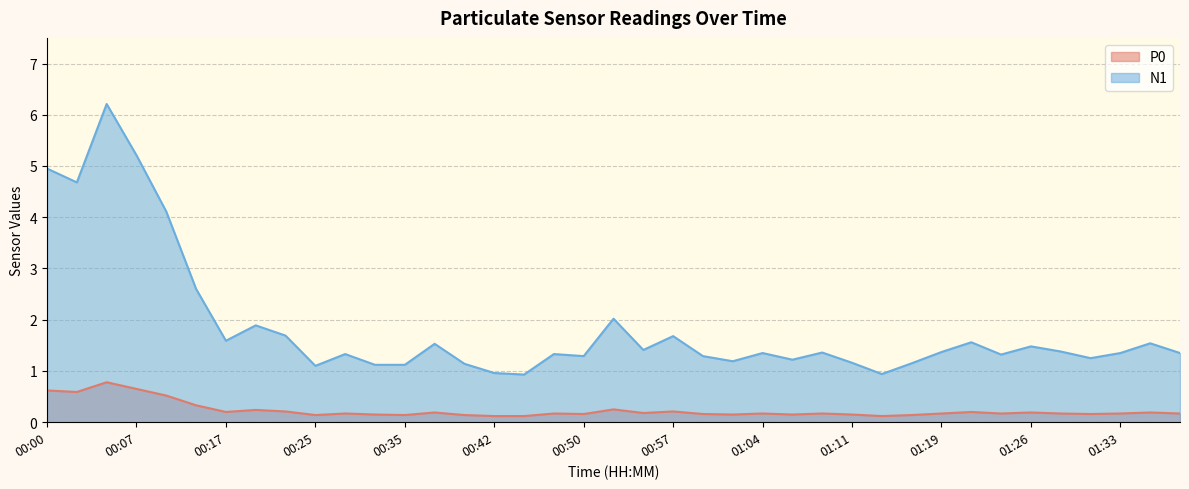

What are all the series names shown in the legend?

P0, N1